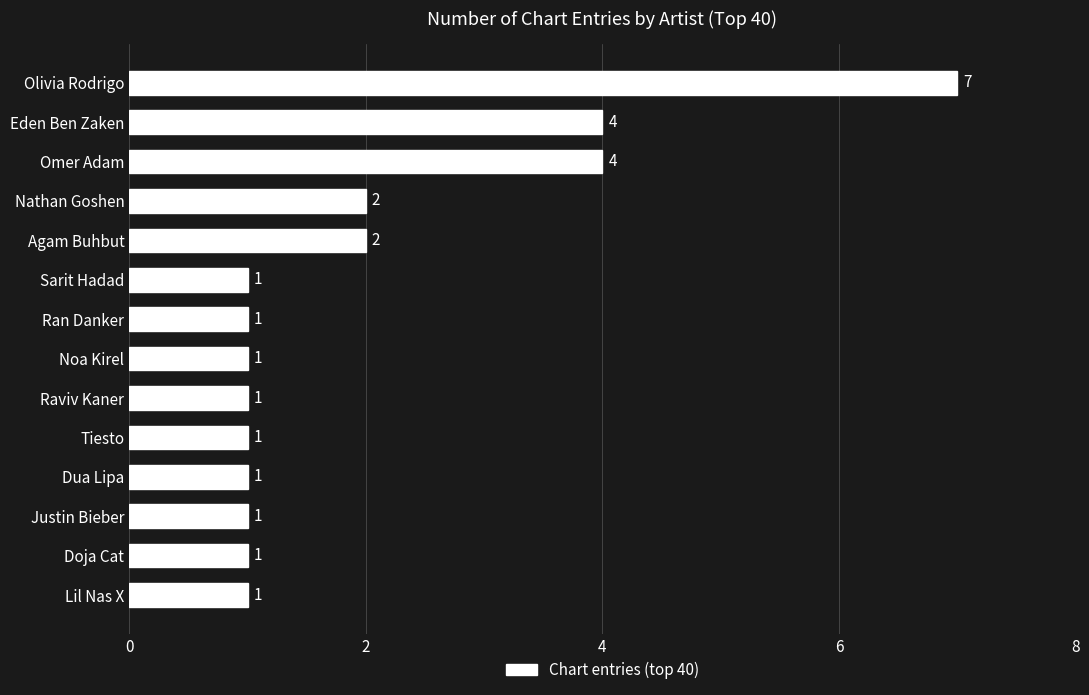

Reading bottom to top, what are all the values shown in this chart?

1	1	1	1	1	1	1	1	1	2	2	4	4	7